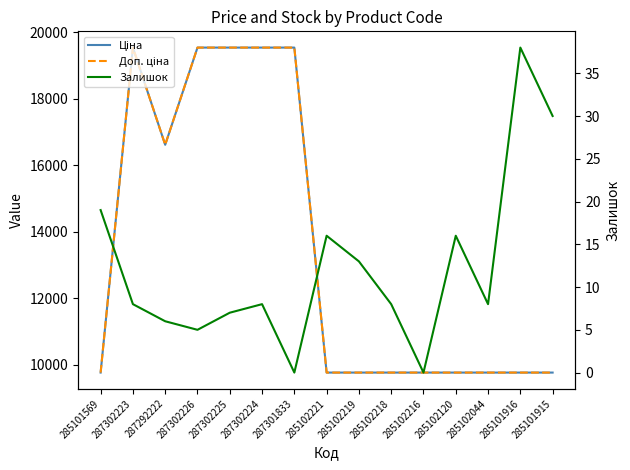

Is it true that Доп. ціна equals 19542.7 at 287302223?

True